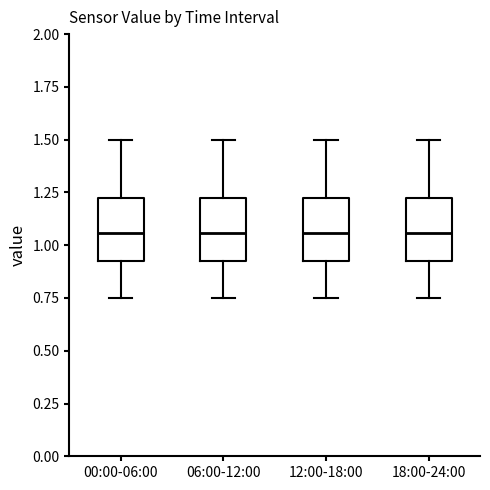

Reading left to right, transcribe this box plot: for each box, give where its median line is, the range the box spans, and where its two whiskers end, as read against the y-axis. The values are not printed on the chart, so give them approximately, as read against the axis.

00:00-06:00: median 1.05, box 0.95 to 1.20, whiskers 0.75 to 1.50
06:00-12:00: median 1.05, box 0.95 to 1.20, whiskers 0.75 to 1.50
12:00-18:00: median 1.05, box 0.95 to 1.20, whiskers 0.75 to 1.50
18:00-24:00: median 1.05, box 0.95 to 1.20, whiskers 0.75 to 1.50